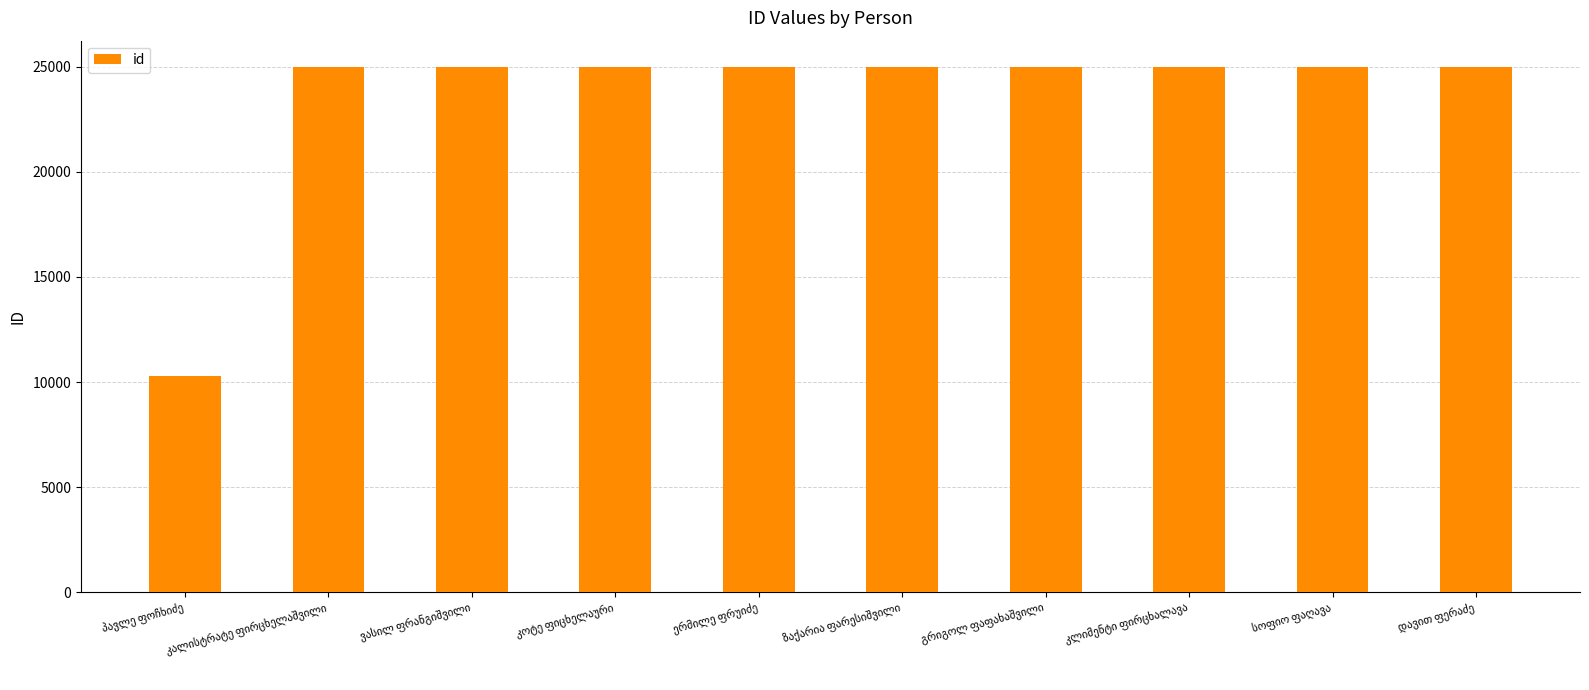

What is the value of the 3rd bar from the left?

24988